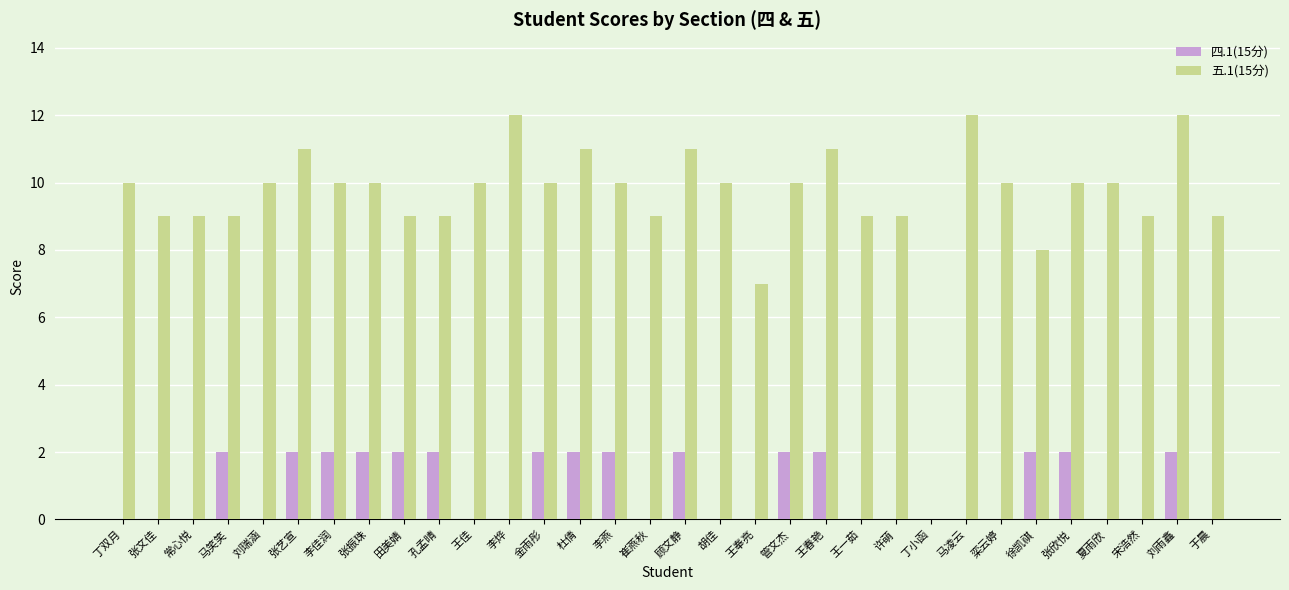

The 五.1(15分) series shows 9 at 崔燕秋. True or false?

True